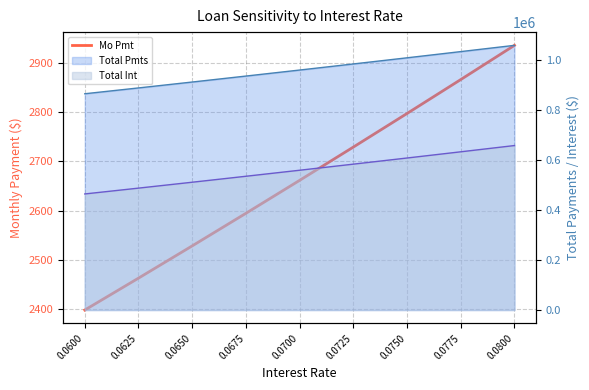

True or false: there are more than 1 points higher than both neighbors.

False